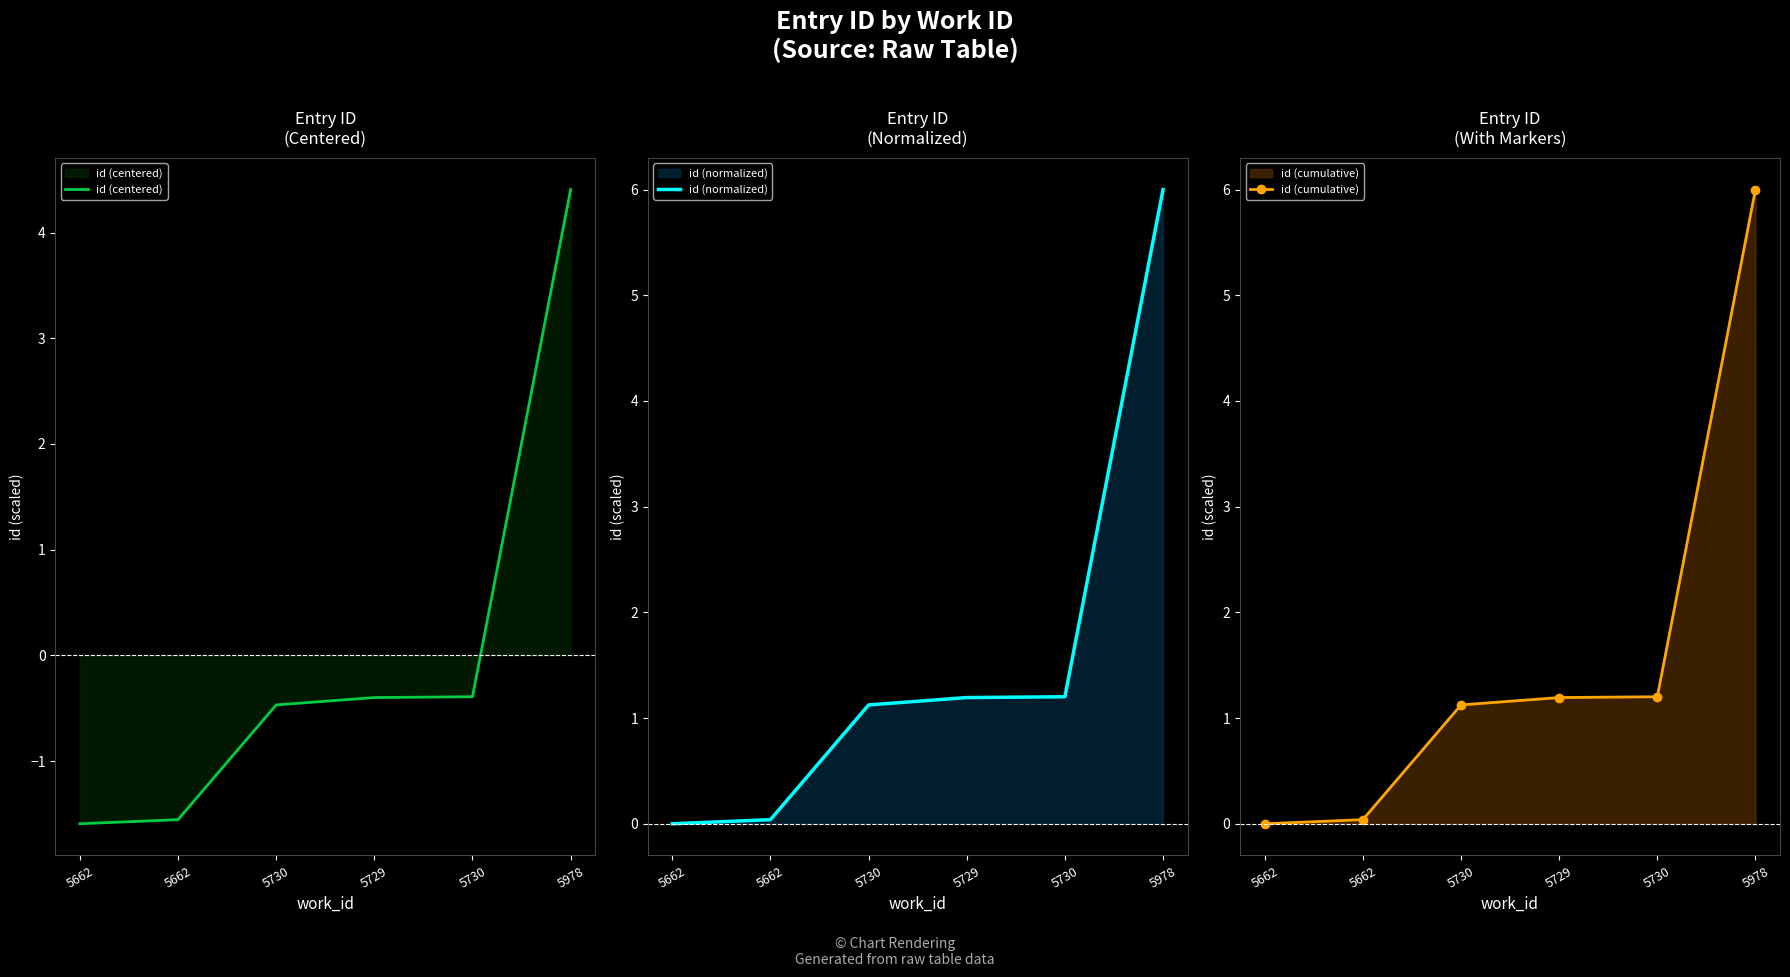

Where does the id (normalized) series first go above 1?

5730